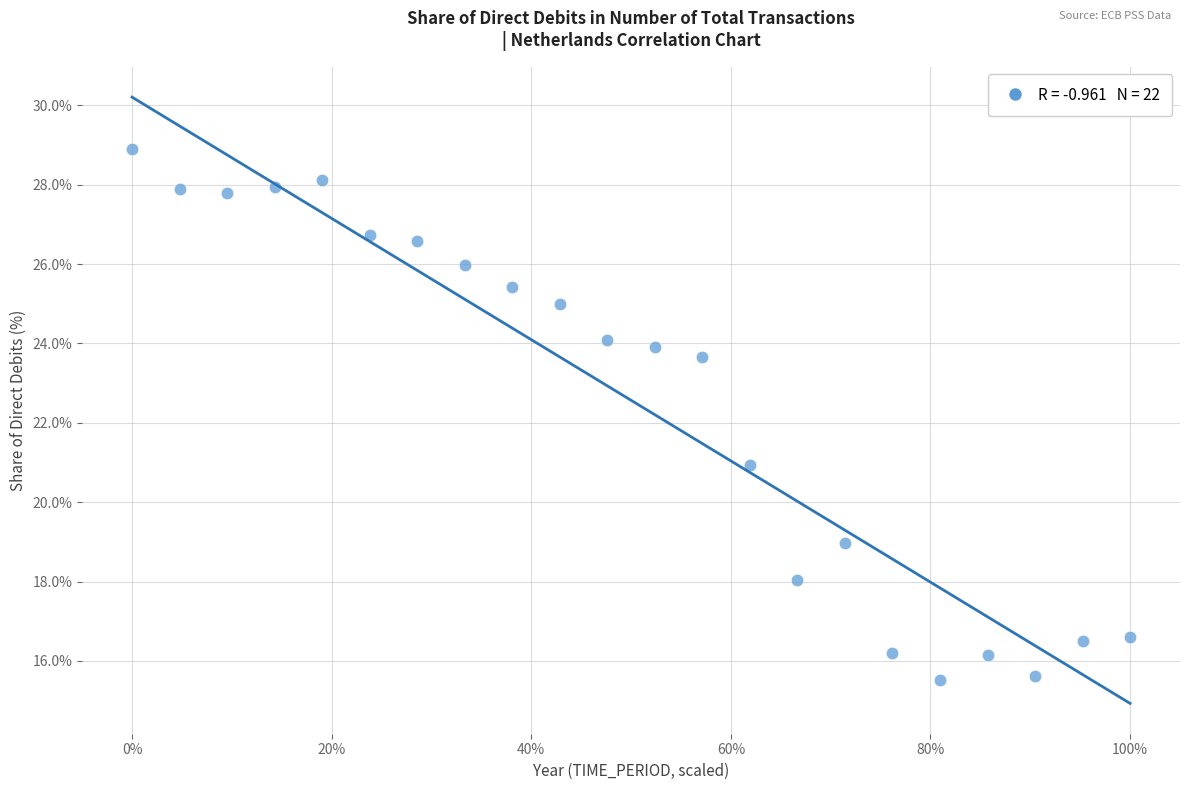

What is the range of Y values (max minus min)?

13.4